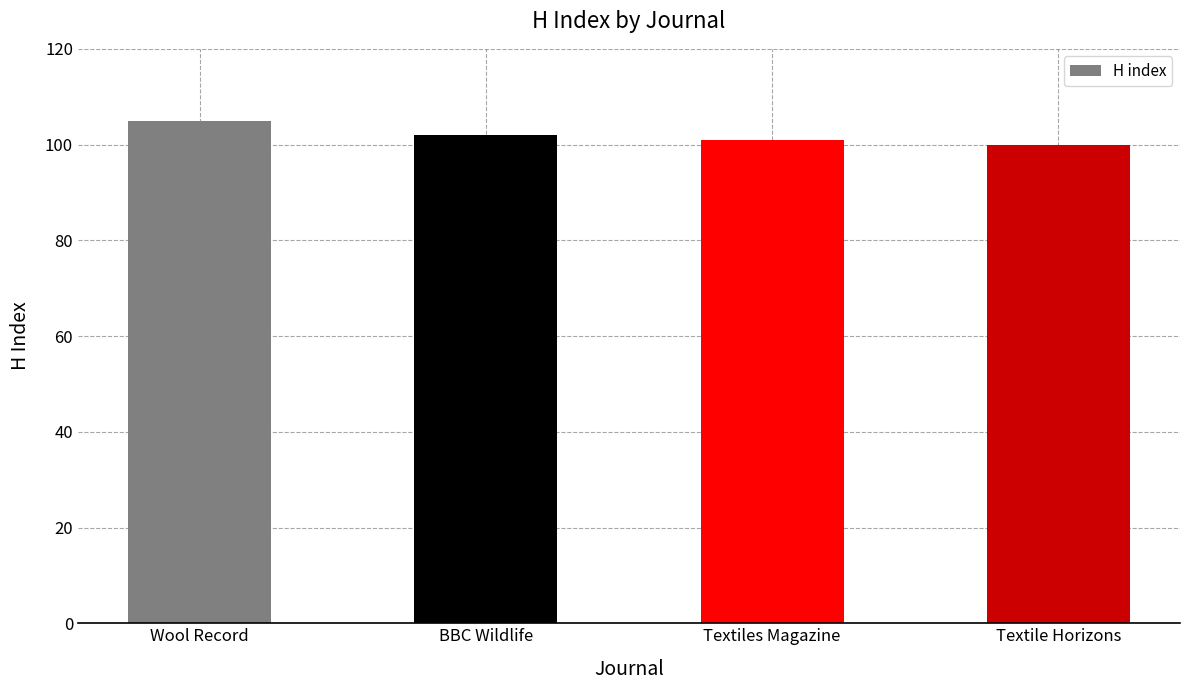

What is the label of the 4th bar from the right?

Wool Record